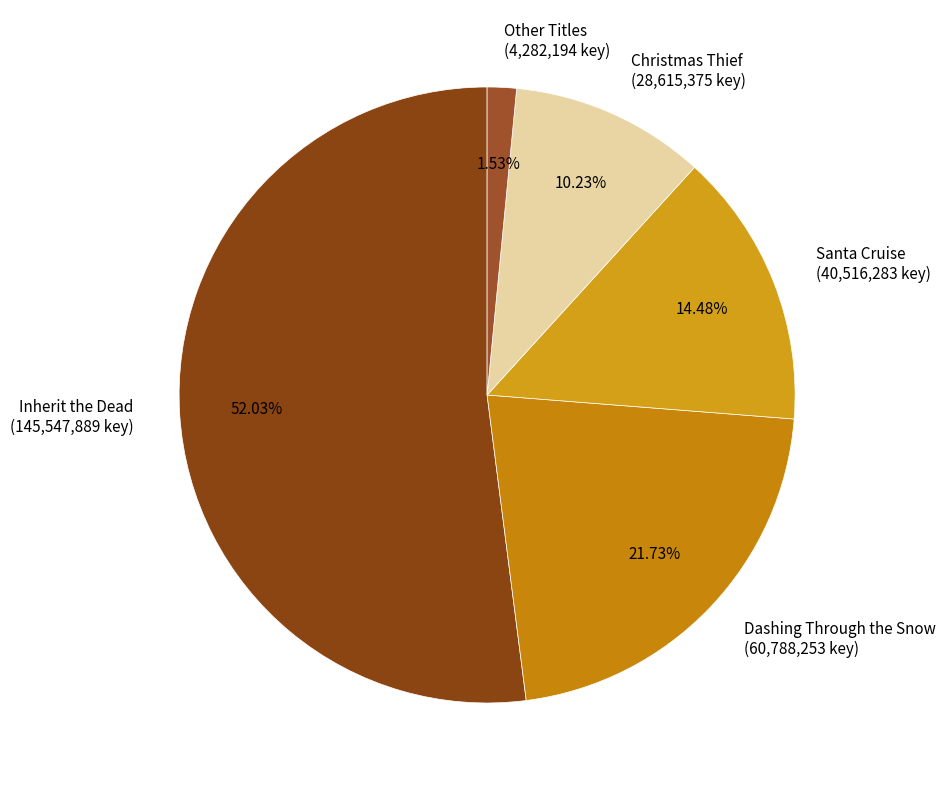

What is the majority slice?

Inherit the Dead (145,547,889 key)